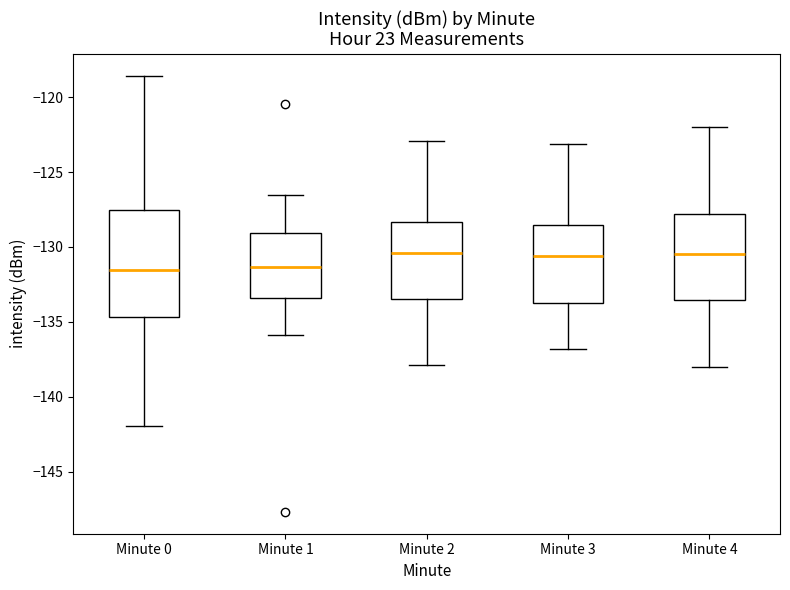

Reading left to right, read every box against the y-axis: the position of its median line, the range the box covers, and the ends of its whiskers. The values are not printed on the chart, so give them approximately, as read against the axis.

Minute 0: median -131.5, box -134.5 to -127.5, whiskers -142.0 to -118.5
Minute 1: median -131.5, box -133.5 to -129.0, whiskers -136.0 to -126.5
Minute 2: median -130.5, box -133.5 to -128.5, whiskers -138.0 to -123.0
Minute 3: median -130.5, box -133.5 to -128.5, whiskers -137.0 to -123.0
Minute 4: median -130.5, box -133.5 to -128.0, whiskers -138.0 to -122.0